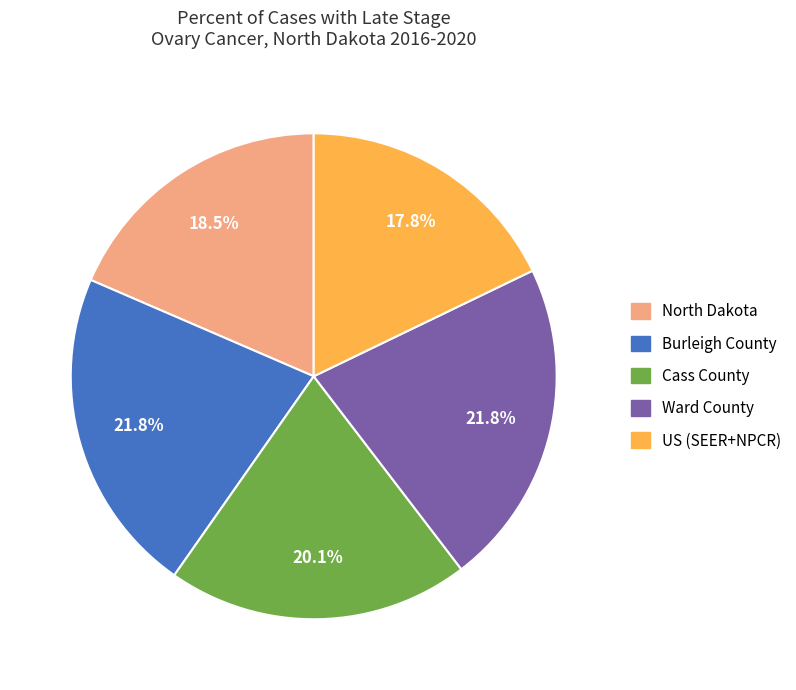

What portion of the pie excludes US (SEER+NPCR)?

82.2%